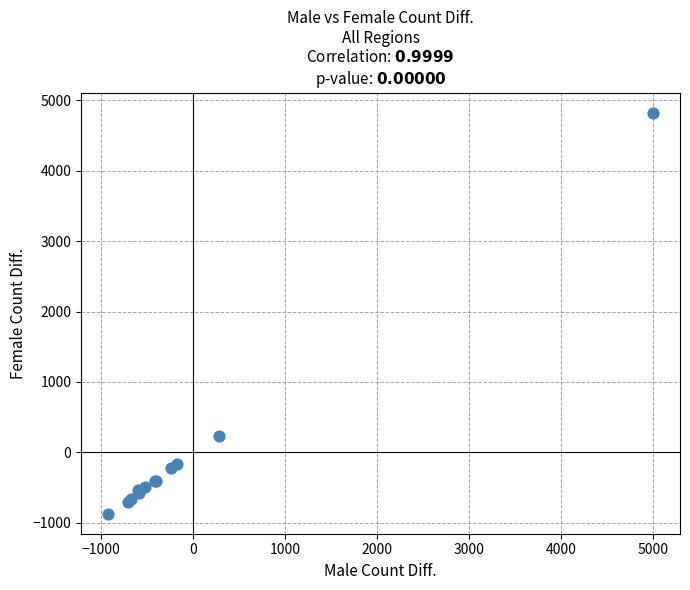

What Y value in the scatter plot is closest to 1977?

233.7